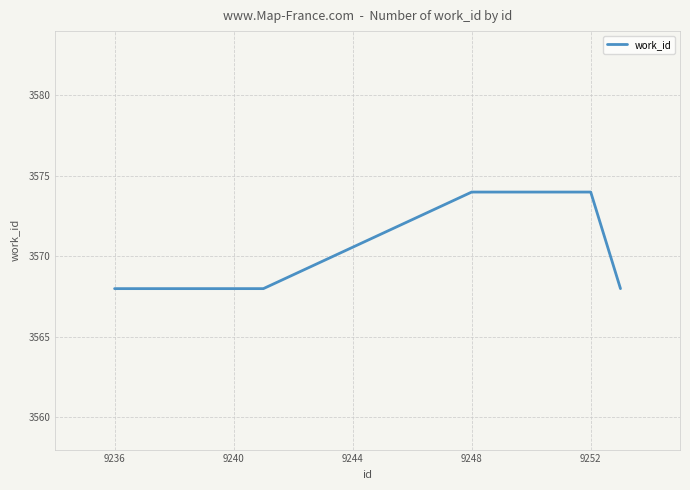

Reading left to right, extract all data points from this chart.

3568	3568	3568	3568	3568	3568	3574	3574	3574	3568